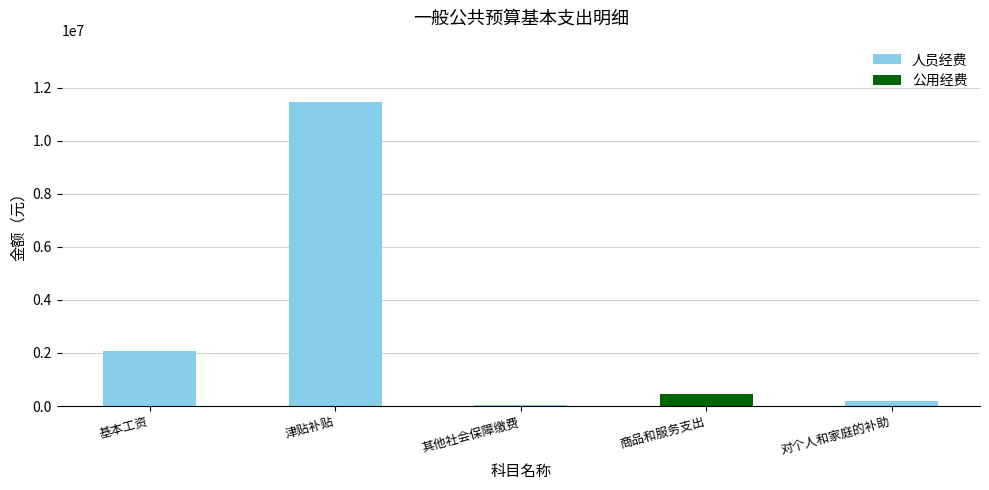

Read the 人员经费 value at 其他社会保障缴费, to the nearest 50.

36000